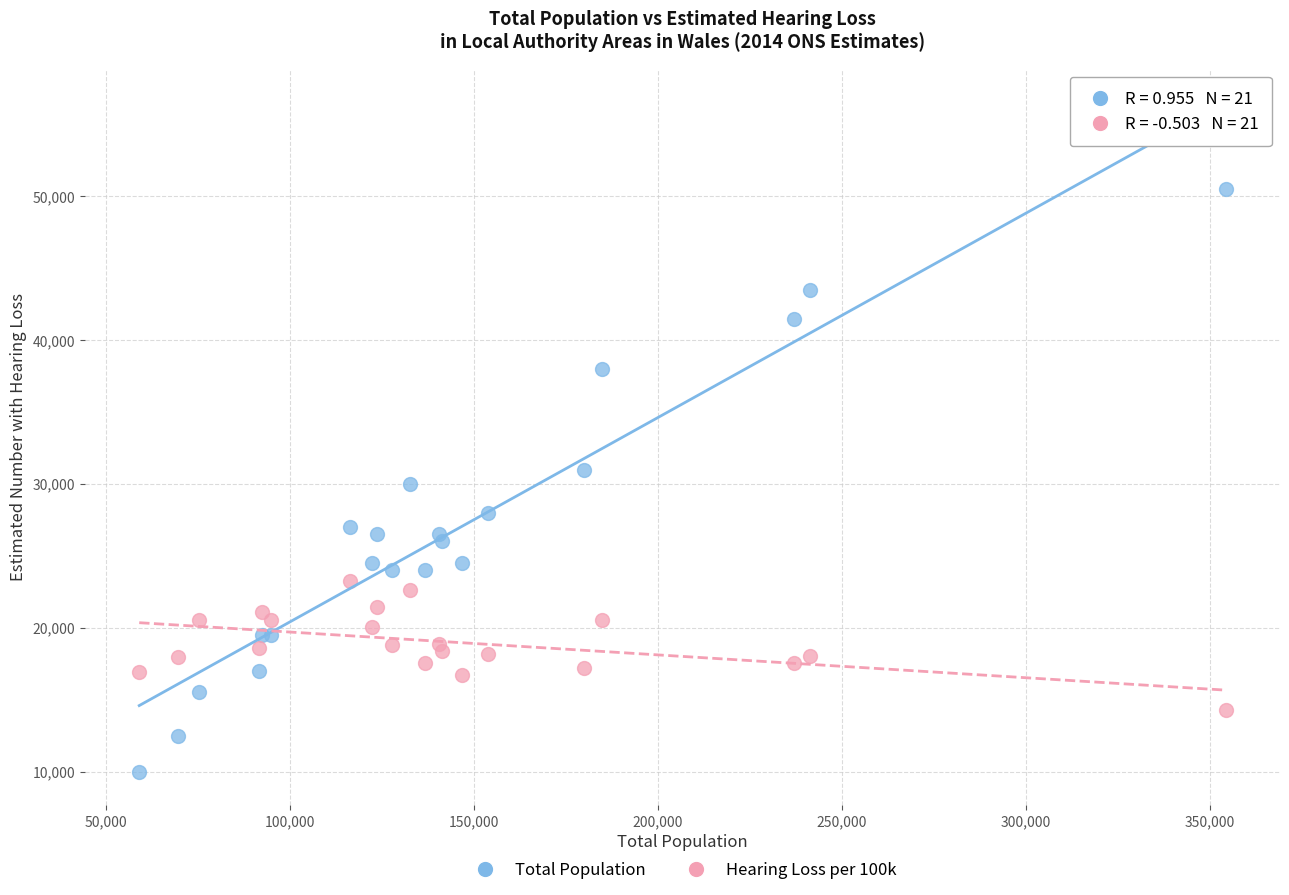

Which series has the largest Y range (max minus min)?

Total Population